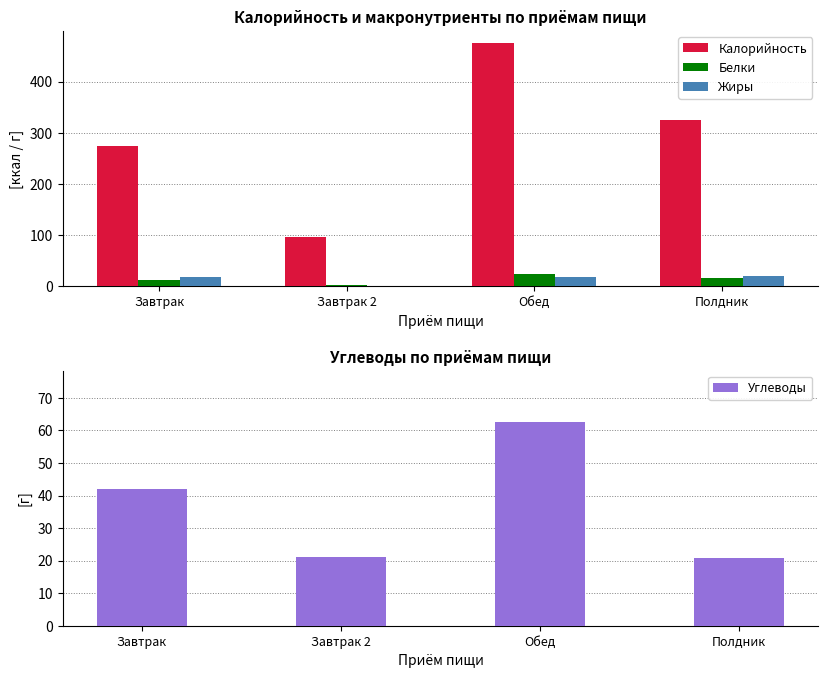

Reading left to right, extract all data points from this chart.

Калорийность: Завтрак=274.0	Завтрак 2=96.0	Обед=475.3	Полдник=325.3
Белки: Завтрак=11.6	Завтрак 2=1.5	Обед=23.1	Полдник=15.3
Жиры: Завтрак=17.0	Завтрак 2=0.5	Обед=18.5	Полдник=19.9
Углеводы: Завтрак=41.9	Завтрак 2=21.0	Обед=62.7	Полдник=20.7